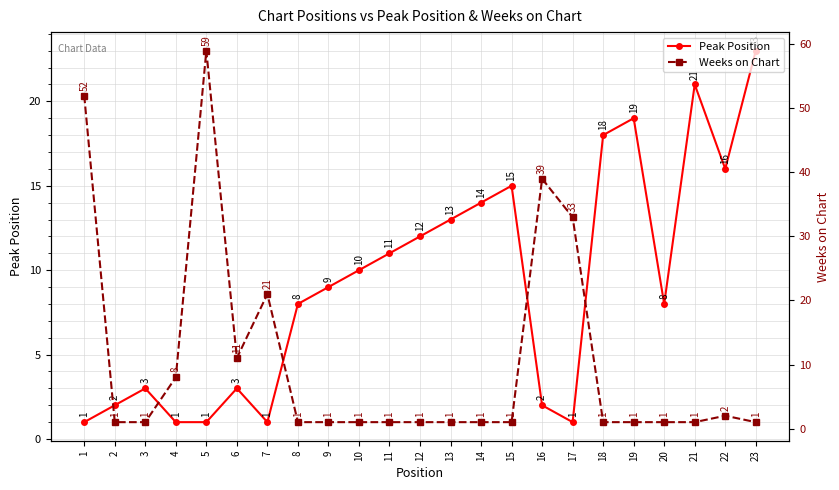

Reading left to right, list all the values displayed in this chart.

Peak Position: 1=1	2=2	3=3	4=1	5=1	6=3	7=1	8=8	9=9	10=10	11=11	12=12	13=13	14=14	15=15	16=2	17=1	18=18	19=19	20=8	21=21	22=16	23=23
Weeks on Chart: 1=52	2=1	3=1	4=8	5=59	6=11	7=21	8=1	9=1	10=1	11=1	12=1	13=1	14=1	15=1	16=39	17=33	18=1	19=1	20=1	21=1	22=2	23=1